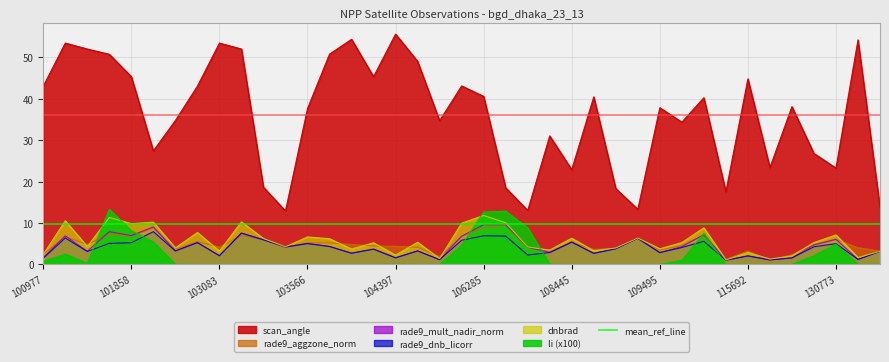

The rade9_aggzone_norm series shows 6.5 at 103811. True or false?

False